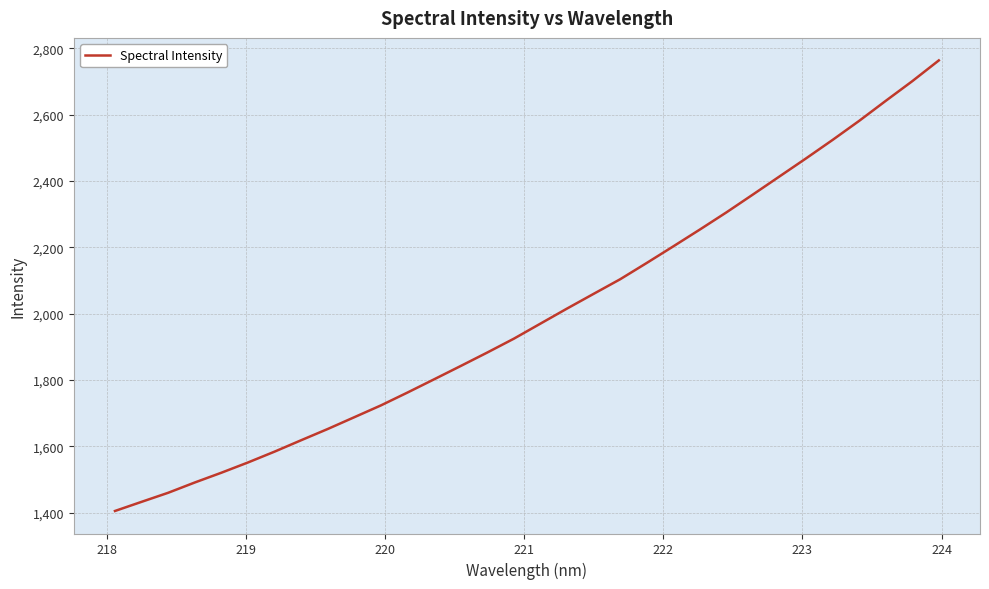

Reading left to right, transcribe all the data shown in this chart.

1405.4	1432.9	1460.2	1491.2	1520.6	1551.5	1584.2	1618.6	1652.5	1688.0	1723.6	1762.3	1802.2	1842.3	1882.9	1924.6	1970.0	2015.3	2059.6	2103.7	2152.8	2202.8	2253.5	2305.2	2359.1	2413.5	2468.0	2523.6	2581.1	2641.3	2700.6	2763.2